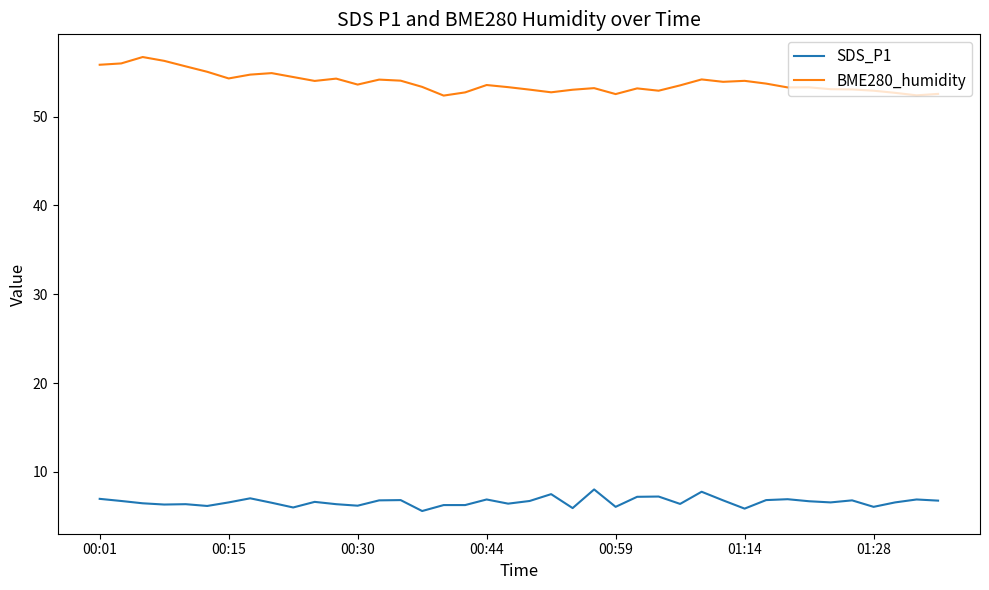

What is the difference between the maximum and minimum values in the SDS_P1 series?

2.4